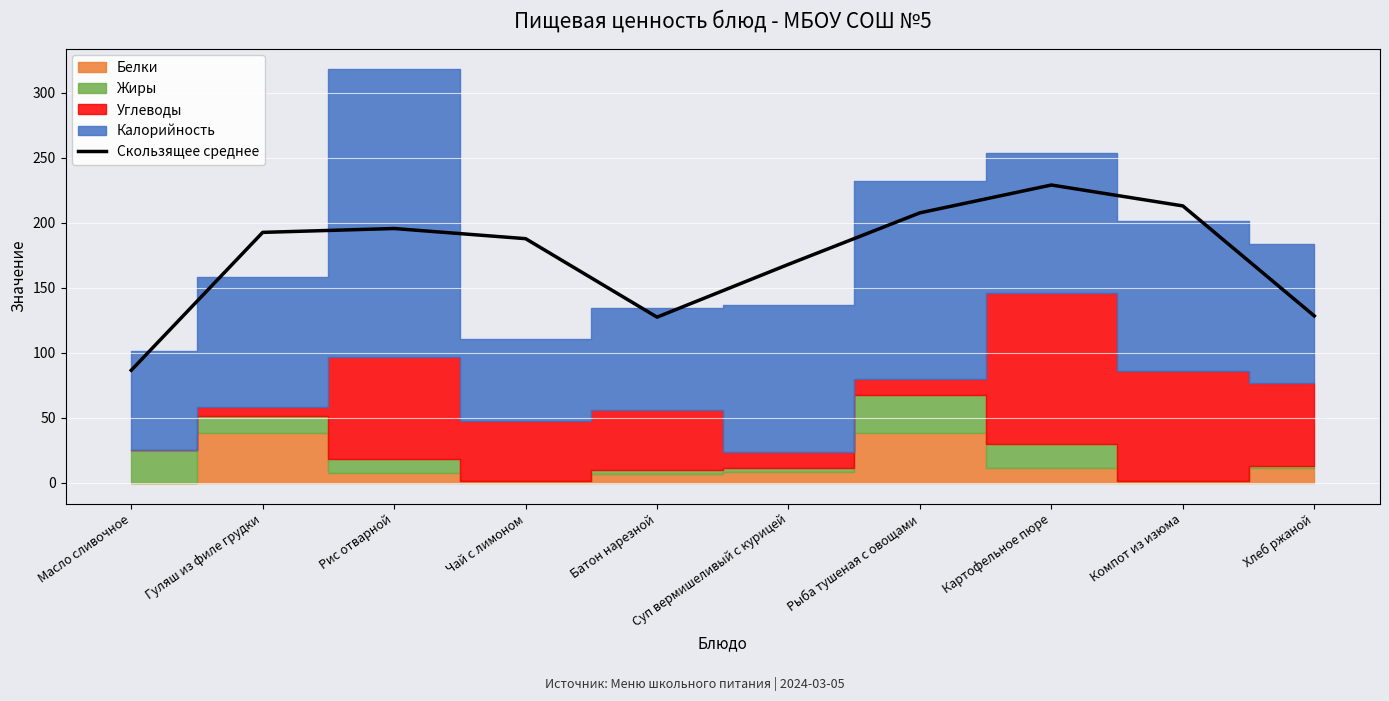

How many interior local peaks (higher than both neighbors) does the data have?

2